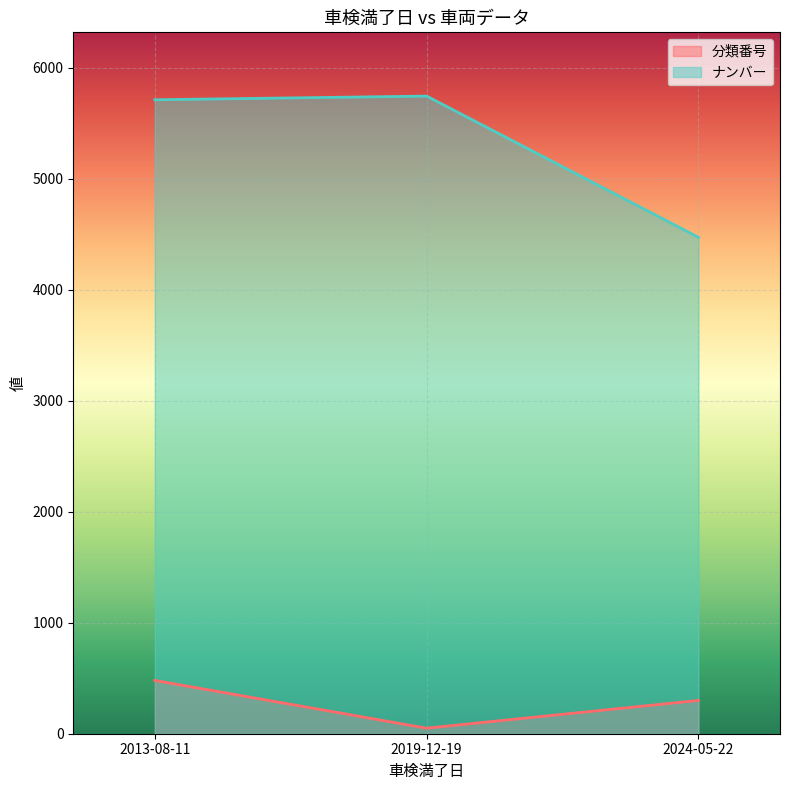

List the series in order of their peak value, highest first.

ナンバー, 分類番号